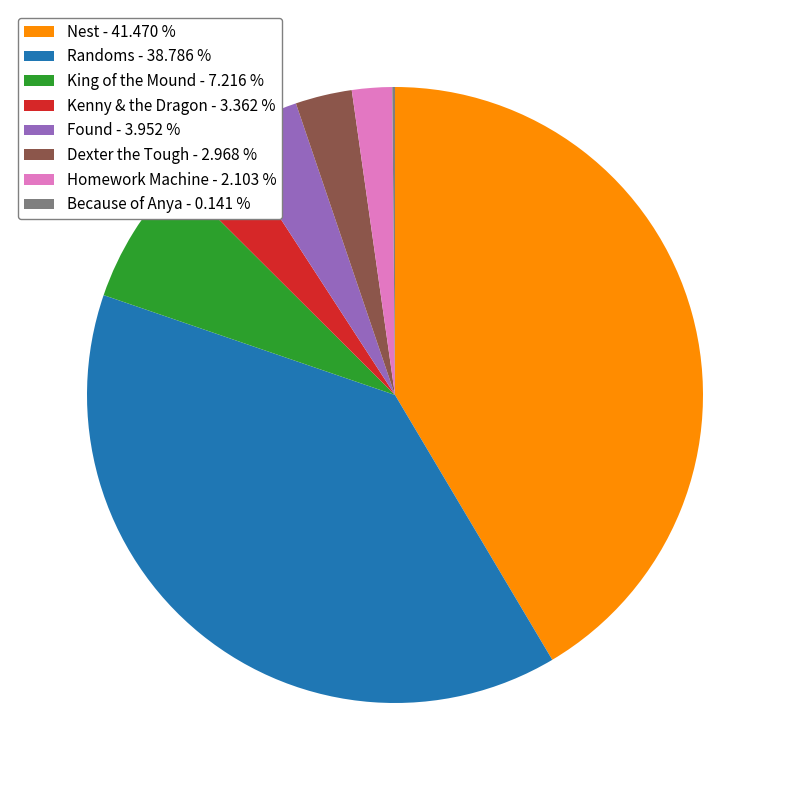

Is Homework Machine - 2.103 % the majority of the pie?

No